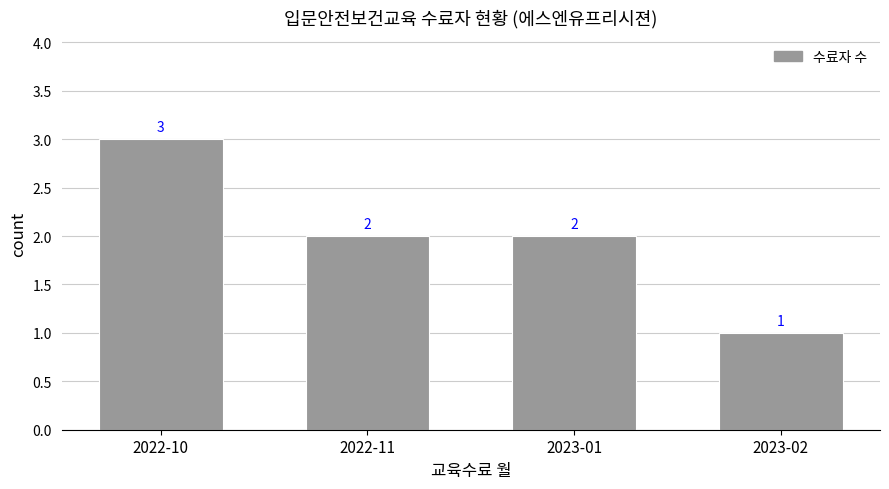

The value at 2022-10 is 2. True or false?

False